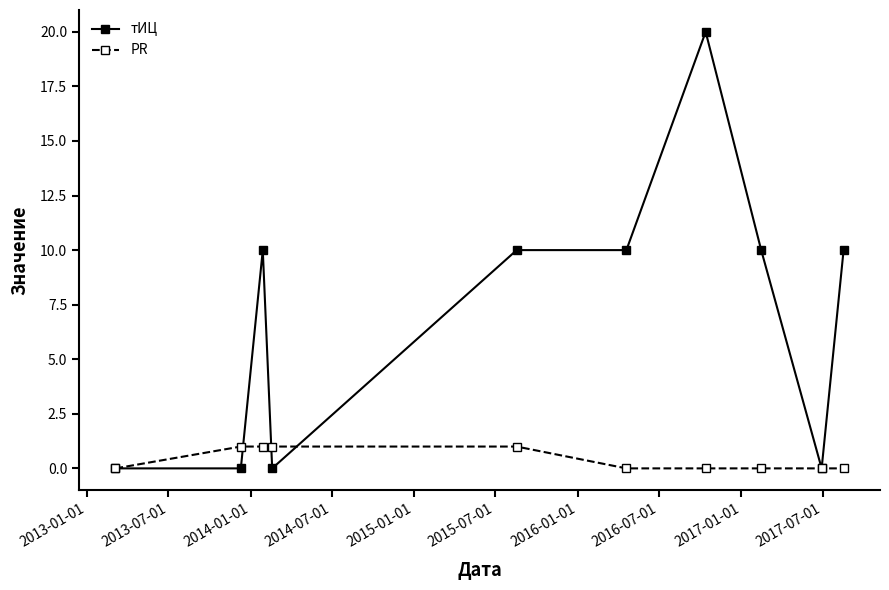

Reading right to left, extract all data points from this chart.

тИЦ: 10	0	10	20	10	10	0	10	0	0
PR: 0	0	0	0	0	1	1	1	1	0